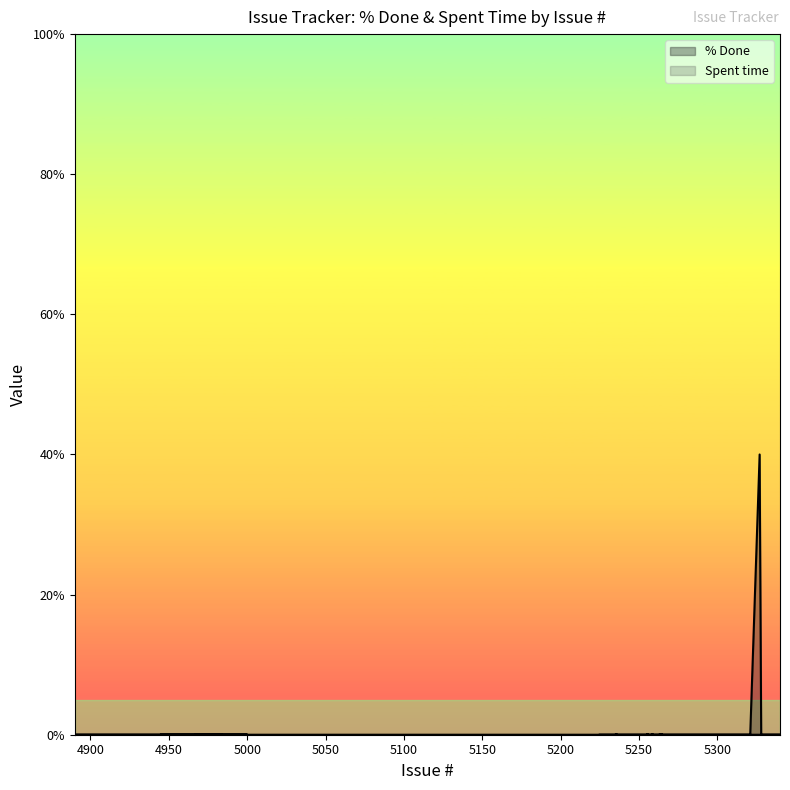

True or false: % Done and Spent time intersect in this chart.

False